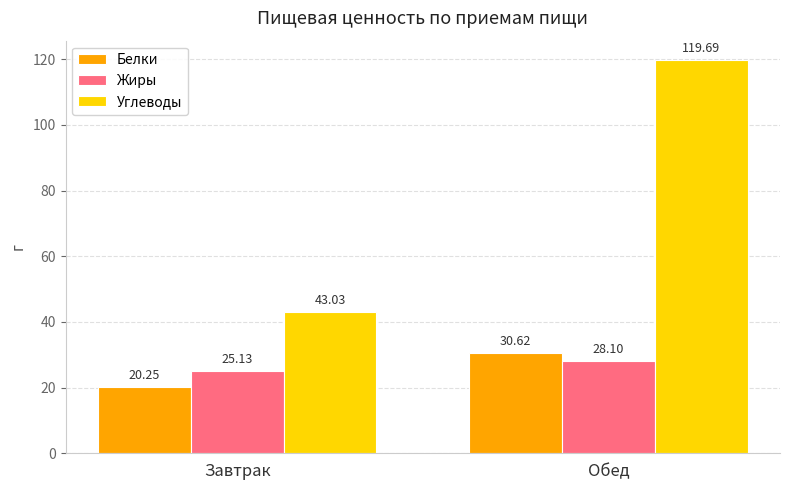

What is the approximate value of Жиры at Обед?

28.1